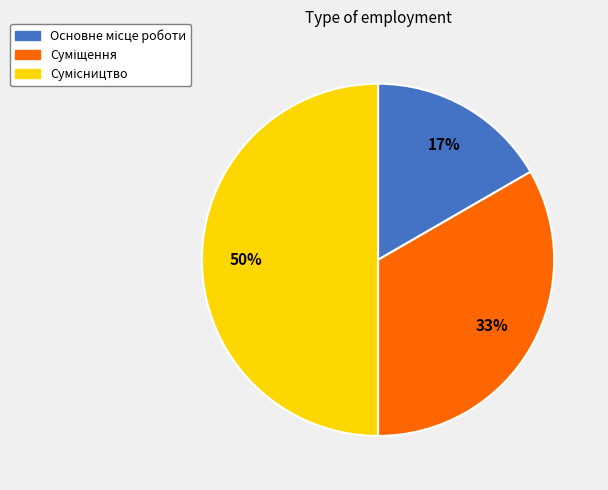

To the nearest percent, what is the difference between the largest and smallest slice percentages?

33%